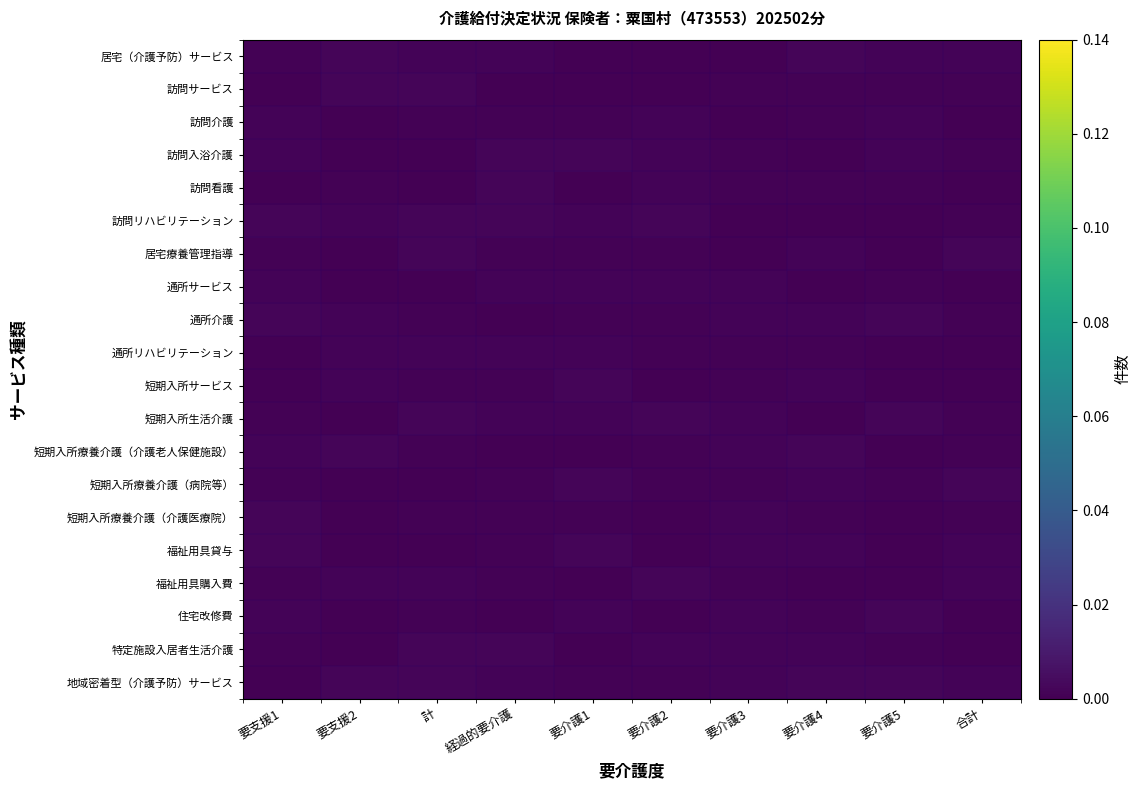

Reading left to right, what are all the values shown in this chart?

居宅（介護予防）サービス: 要支援1=0.0	要支援2=0.0	計=0.0	経過的要介護=0.0	要介護1=0.0	要介護2=0.0	要介護3=0.0	要介護4=0.0	要介護5=0.0	合計=0.0
訪問サービス: 要支援1=0.0	要支援2=0.0	計=0.0	経過的要介護=0.0	要介護1=0.0	要介護2=0.0	要介護3=0.0	要介護4=0.0	要介護5=0.0	合計=0.0
訪問介護: 要支援1=0.0	要支援2=0.0	計=0.0	経過的要介護=0.0	要介護1=0.0	要介護2=0.0	要介護3=0.0	要介護4=0.0	要介護5=0.0	合計=0.0
訪問入浴介護: 要支援1=0.0	要支援2=0.0	計=0.0	経過的要介護=0.0	要介護1=0.0	要介護2=0.0	要介護3=0.0	要介護4=0.0	要介護5=0.0	合計=0.0
訪問看護: 要支援1=0.0	要支援2=0.0	計=0.0	経過的要介護=0.0	要介護1=0.0	要介護2=0.0	要介護3=0.0	要介護4=0.0	要介護5=0.0	合計=0.0
訪問リハビリテーション: 要支援1=0.0	要支援2=0.0	計=0.0	経過的要介護=0.0	要介護1=0.0	要介護2=0.0	要介護3=0.0	要介護4=0.0	要介護5=0.0	合計=0.0
居宅療養管理指導: 要支援1=0.0	要支援2=0.0	計=0.0	経過的要介護=0.0	要介護1=0.0	要介護2=0.0	要介護3=0.0	要介護4=0.0	要介護5=0.0	合計=0.0
通所サービス: 要支援1=0.0	要支援2=0.0	計=0.0	経過的要介護=0.0	要介護1=0.0	要介護2=0.0	要介護3=0.0	要介護4=0.0	要介護5=0.0	合計=0.0
通所介護: 要支援1=0.0	要支援2=0.0	計=0.0	経過的要介護=0.0	要介護1=0.0	要介護2=0.0	要介護3=0.0	要介護4=0.0	要介護5=0.0	合計=0.0
通所リハビリテーション: 要支援1=0.0	要支援2=0.0	計=0.0	経過的要介護=0.0	要介護1=0.0	要介護2=0.0	要介護3=0.0	要介護4=0.0	要介護5=0.0	合計=0.0
短期入所サービス: 要支援1=0.0	要支援2=0.0	計=0.0	経過的要介護=0.0	要介護1=0.0	要介護2=0.0	要介護3=0.0	要介護4=0.0	要介護5=0.0	合計=0.0
短期入所生活介護: 要支援1=0.0	要支援2=0.0	計=0.0	経過的要介護=0.0	要介護1=0.0	要介護2=0.0	要介護3=0.0	要介護4=0.0	要介護5=0.0	合計=0.0
短期入所療養介護（介護老人保健施設）: 要支援1=0.0	要支援2=0.0	計=0.0	経過的要介護=0.0	要介護1=0.0	要介護2=0.0	要介護3=0.0	要介護4=0.0	要介護5=0.0	合計=0.0
短期入所療養介護（病院等）: 要支援1=0.0	要支援2=0.0	計=0.0	経過的要介護=0.0	要介護1=0.0	要介護2=0.0	要介護3=0.0	要介護4=0.0	要介護5=0.0	合計=0.0
短期入所療養介護（介護医療院）: 要支援1=0.0	要支援2=0.0	計=0.0	経過的要介護=0.0	要介護1=0.0	要介護2=0.0	要介護3=0.0	要介護4=0.0	要介護5=0.0	合計=0.0
福祉用具貸与: 要支援1=0.0	要支援2=0.0	計=0.0	経過的要介護=0.0	要介護1=0.0	要介護2=0.0	要介護3=0.0	要介護4=0.0	要介護5=0.0	合計=0.0
福祉用具購入費: 要支援1=0.0	要支援2=0.0	計=0.0	経過的要介護=0.0	要介護1=0.0	要介護2=0.0	要介護3=0.0	要介護4=0.0	要介護5=0.0	合計=0.0
住宅改修費: 要支援1=0.0	要支援2=0.0	計=0.0	経過的要介護=0.0	要介護1=0.0	要介護2=0.0	要介護3=0.0	要介護4=0.0	要介護5=0.0	合計=0.0
特定施設入居者生活介護: 要支援1=0.0	要支援2=0.0	計=0.0	経過的要介護=0.0	要介護1=0.0	要介護2=0.0	要介護3=0.0	要介護4=0.0	要介護5=0.0	合計=0.0
地域密着型（介護予防）サービス: 要支援1=0.0	要支援2=0.0	計=0.0	経過的要介護=0.0	要介護1=0.0	要介護2=0.0	要介護3=0.0	要介護4=0.0	要介護5=0.0	合計=0.0